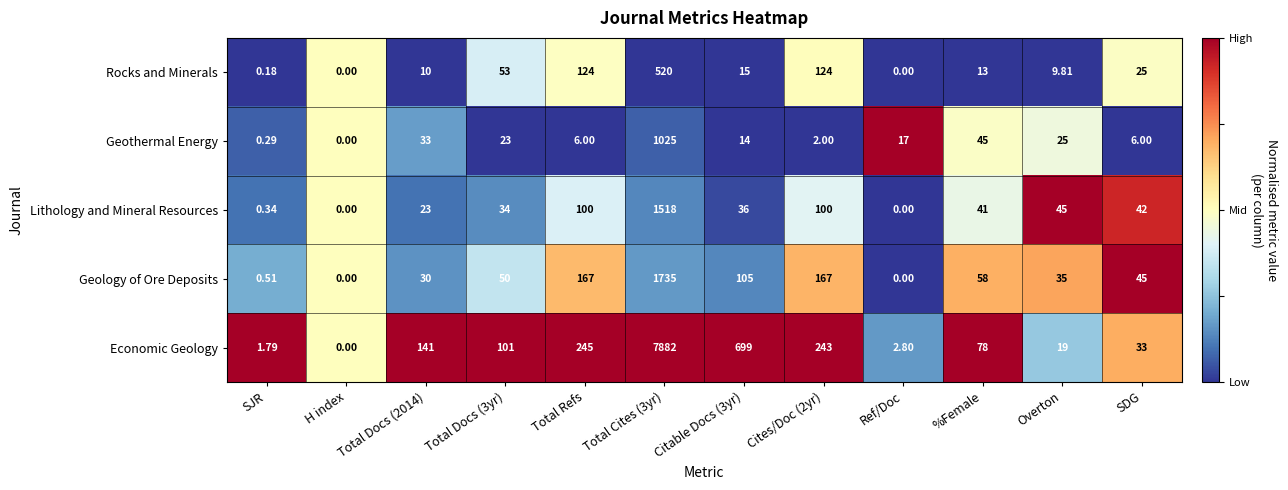

List the series in order of their peak value, lowest first.

Rocks and Minerals, Geothermal Energy, Lithology and Mineral Resources, Geology of Ore Deposits, Economic Geology